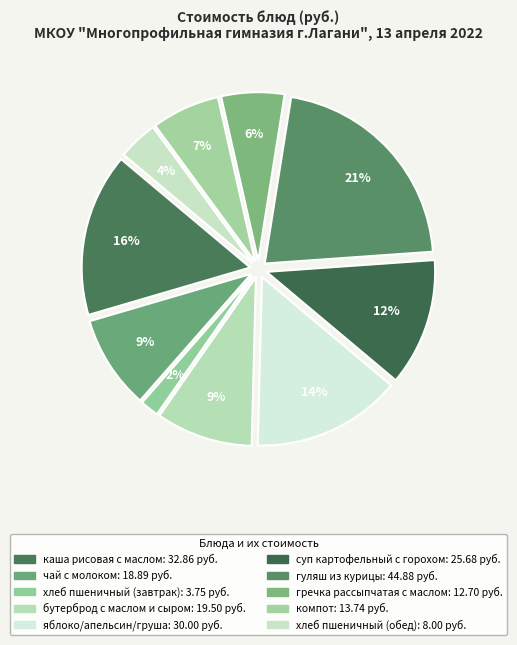

Do яблоко/апельсин/груша and хлеб пшеничный (завтрак) together represent more than half of the pie?

No